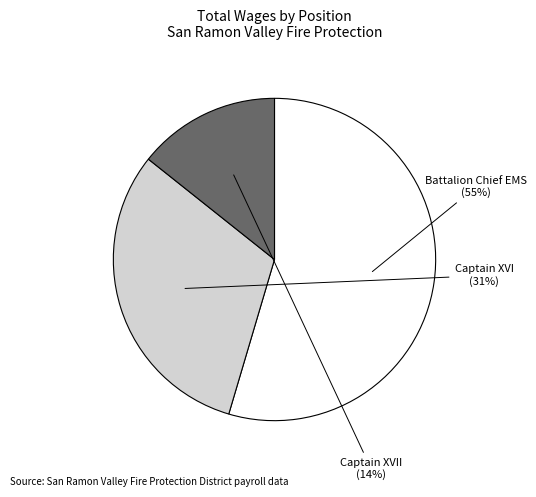

To the nearest percent, what is the average slice percentage?

33%